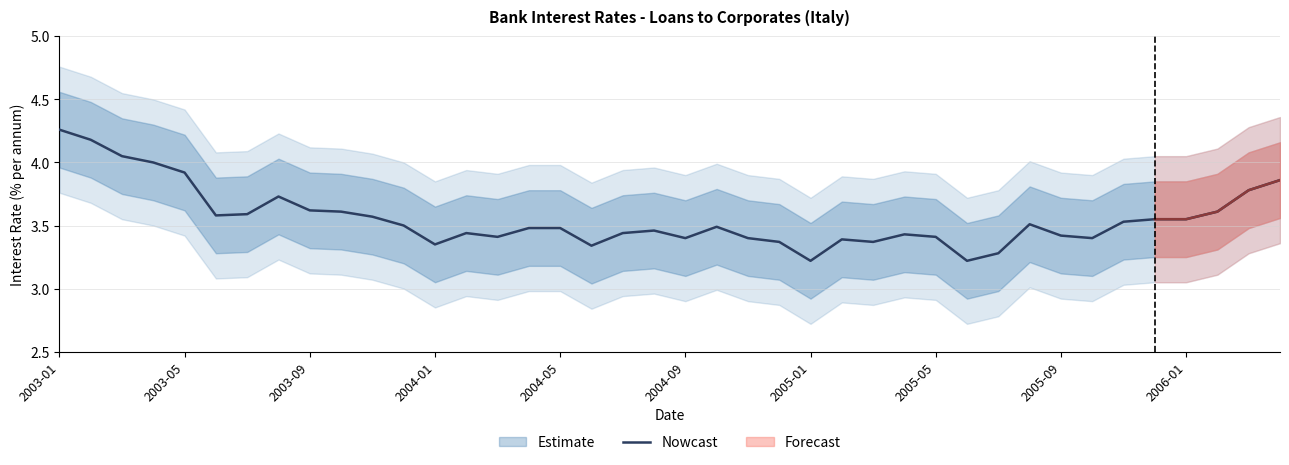

The value of Nowcast at 2005-05 is 5.5. True or false?

False